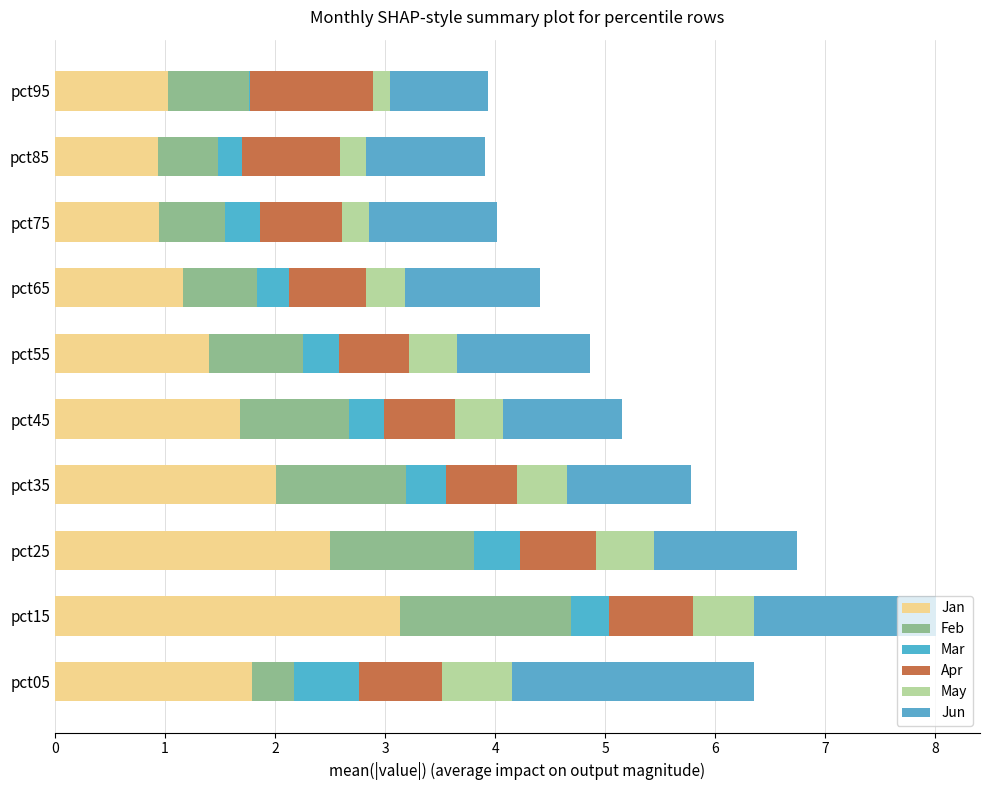

How many series are shown in this chart?

6